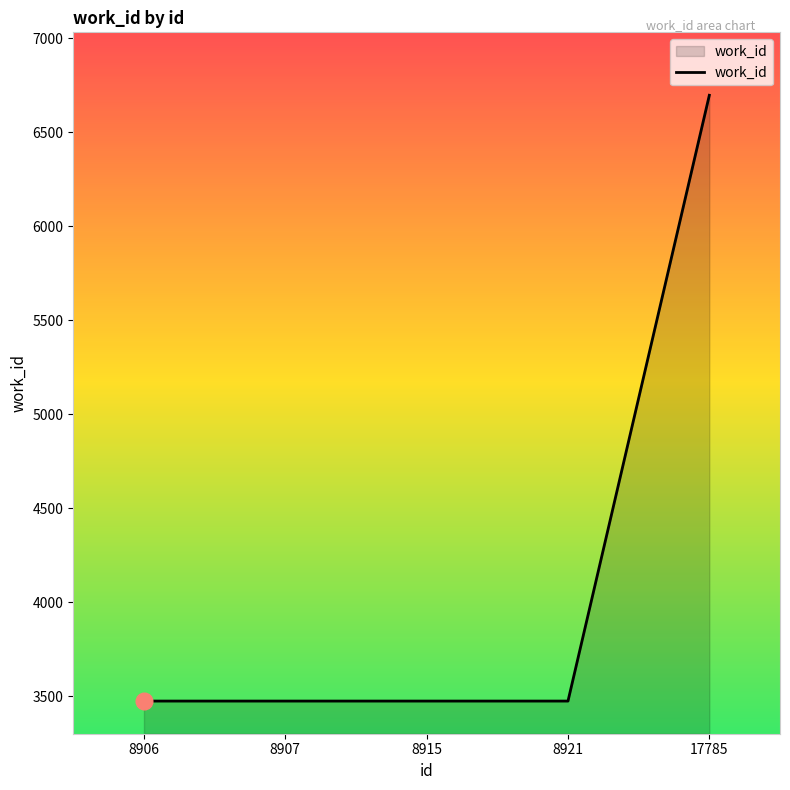

Does the chart display data point markers on the line(s)?

No